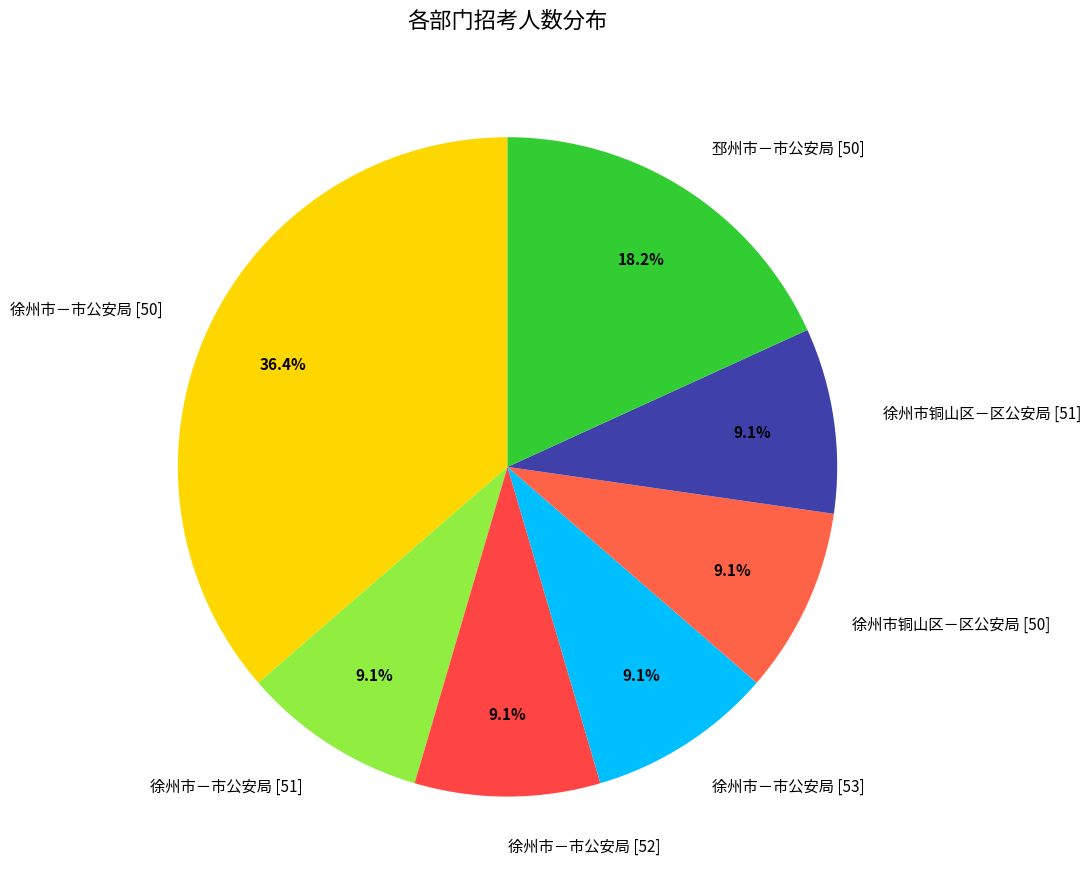

Approximately how many times larger is the value at 徐州市铜山区－区公安局 [50] compared to 徐州市铜山区－区公安局 [51]?

1.0